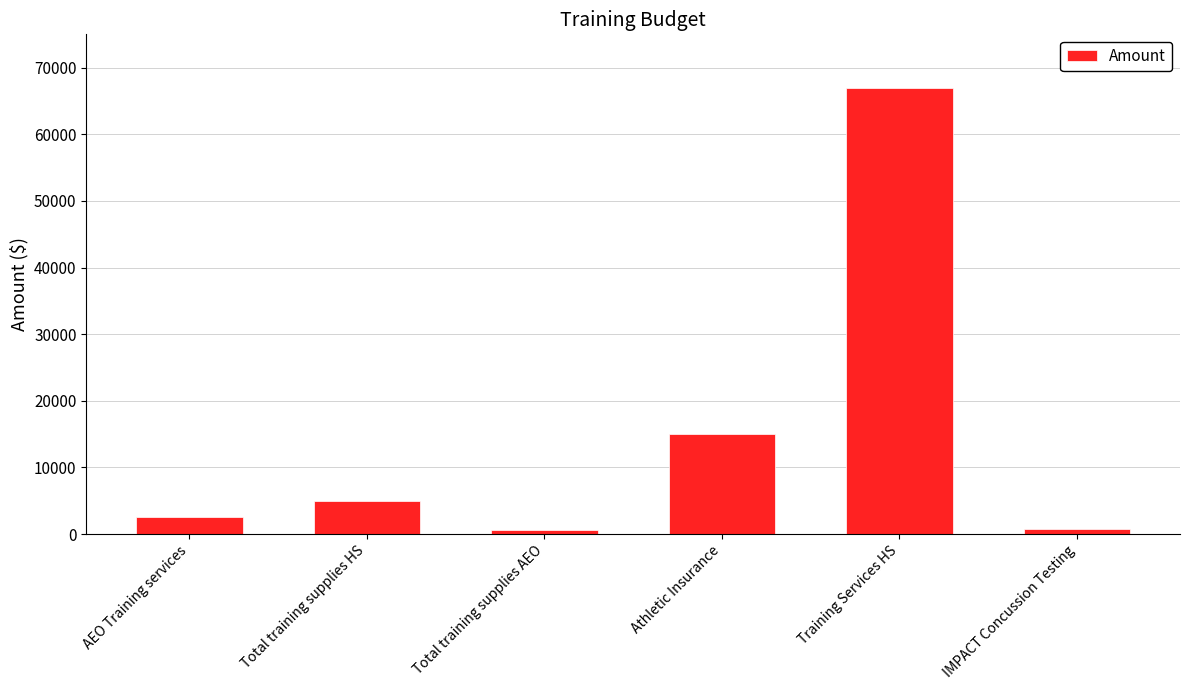

How many values are below 5000?

3